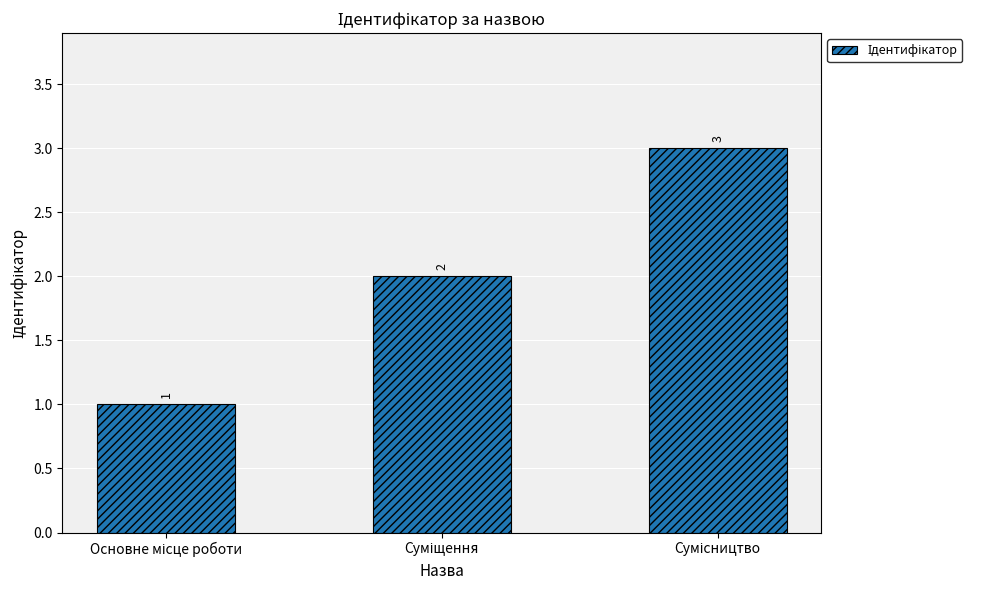

Count the values in the range 1 to 3.

3